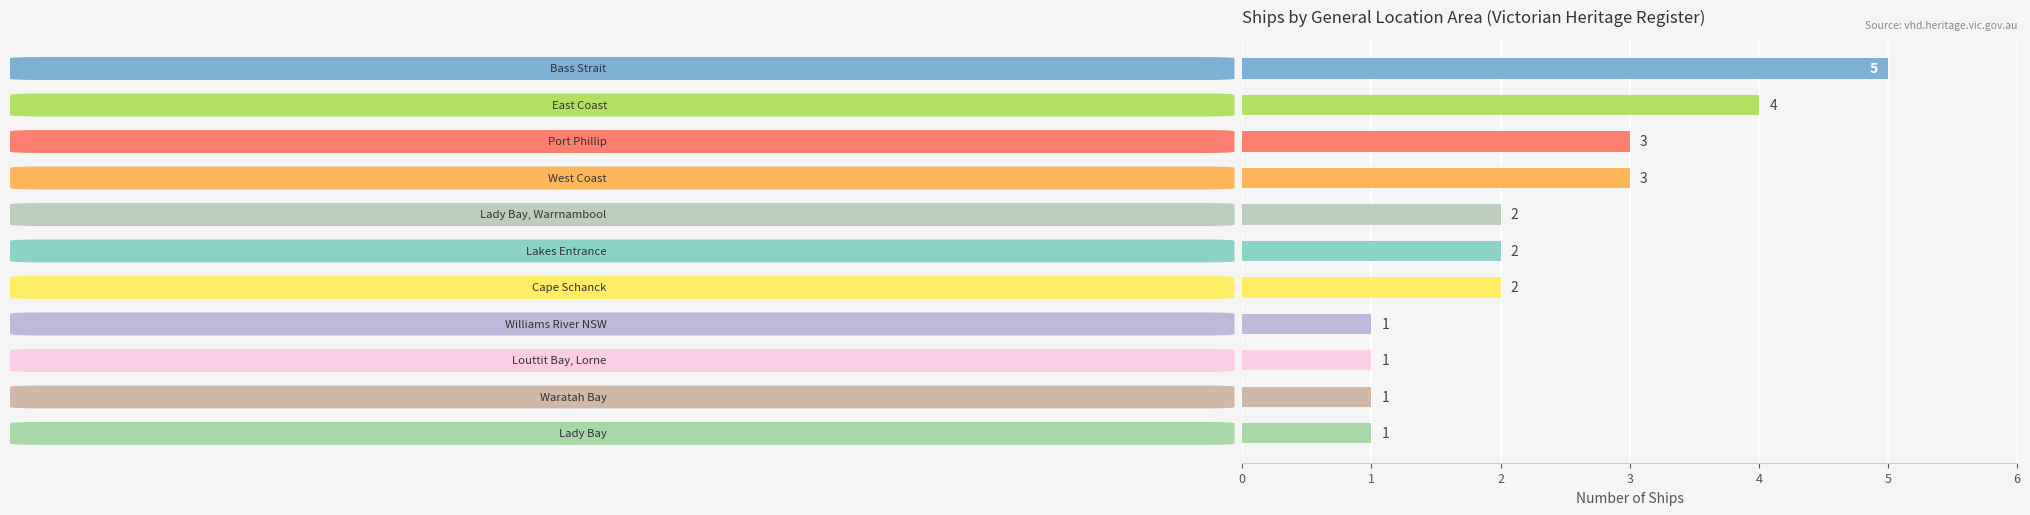

What is the value of the 2nd bar from the top?

4